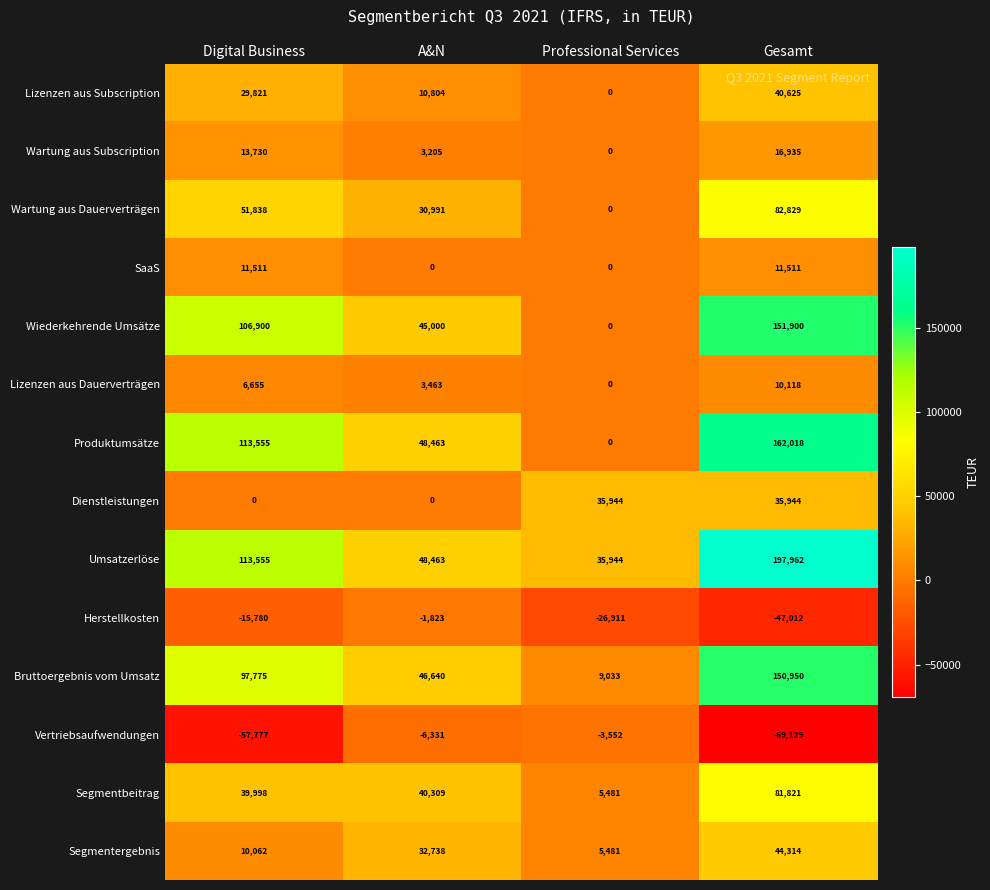

At which category is the sum across all series the highest?

Gesamt